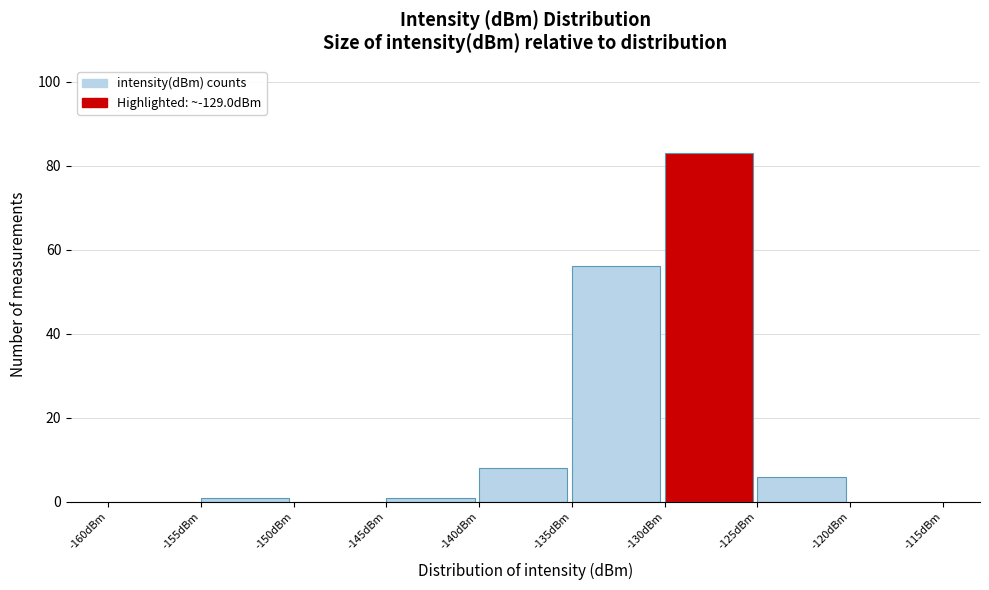

Reading left to right, transcribe this chart: for each bar, give the range it covers on the x-axis and its height. The values are not printed on the chart, so give them approximately, as read against the axis.

-160 to -155: 0
-155 to -150: under 2
-150 to -145: 0
-145 to -140: under 2
-140 to -135: 8
-135 to -130: 56
-130 to -125: 84
-125 to -120: 6
-120 to -115: 0